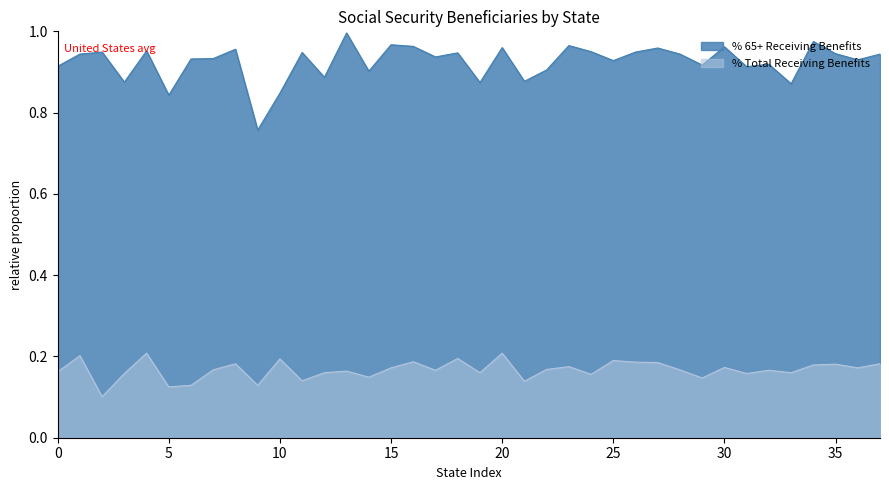

Which series has the largest range (max minus min)?

% 65+ Receiving Benefits